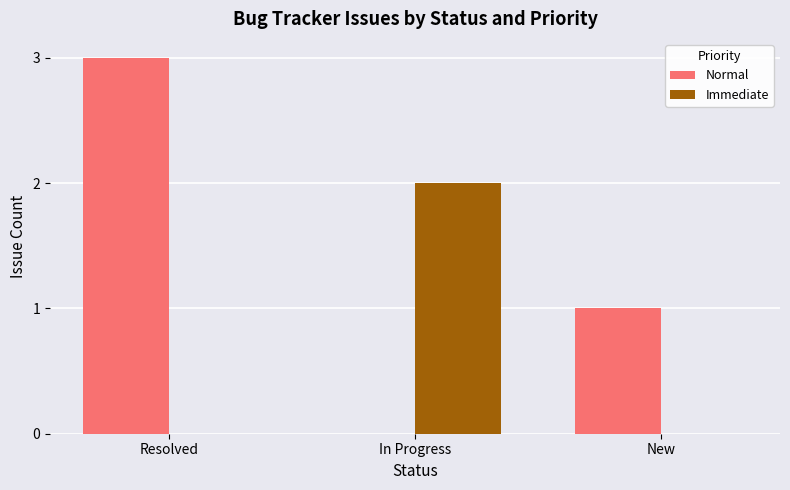

What is the sum of all Normal values?

4